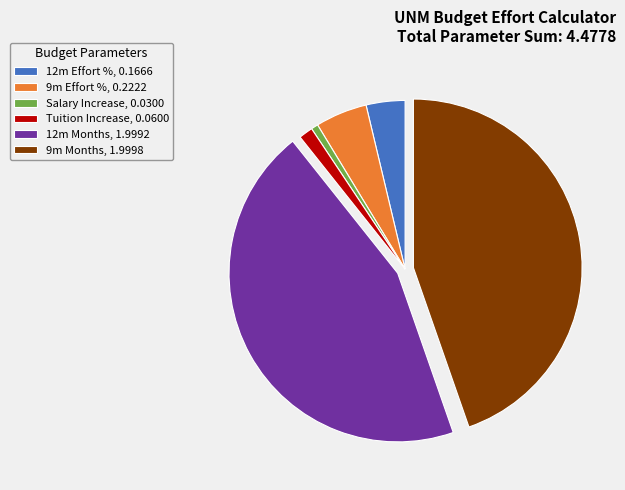

Is the sum of Salary Increase, 0.0300 and 9m Effort %, 0.2222 greater than half?

No